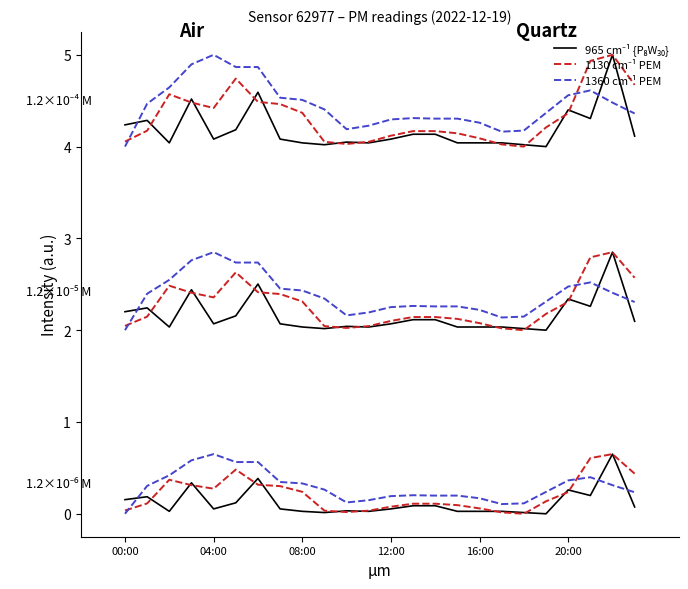

What is the difference between the maximum and minimum values in the 965 cm⁻¹ {P₈W₃₀} series?

1.0